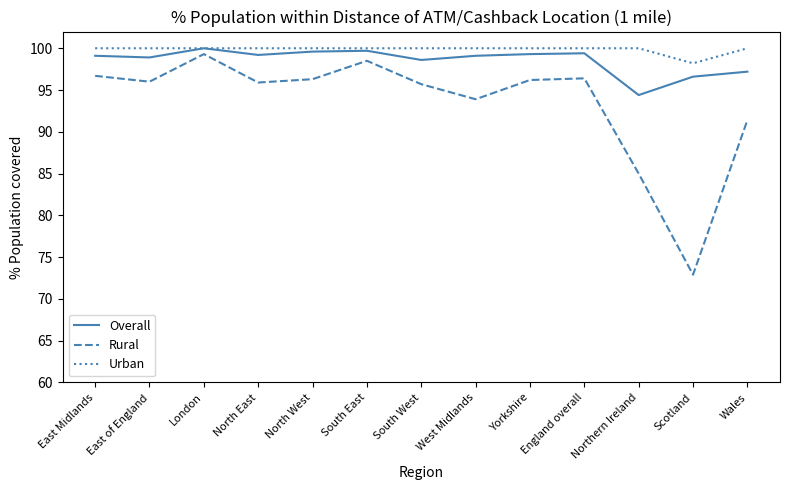

At which label does Rural reach its peak?

London